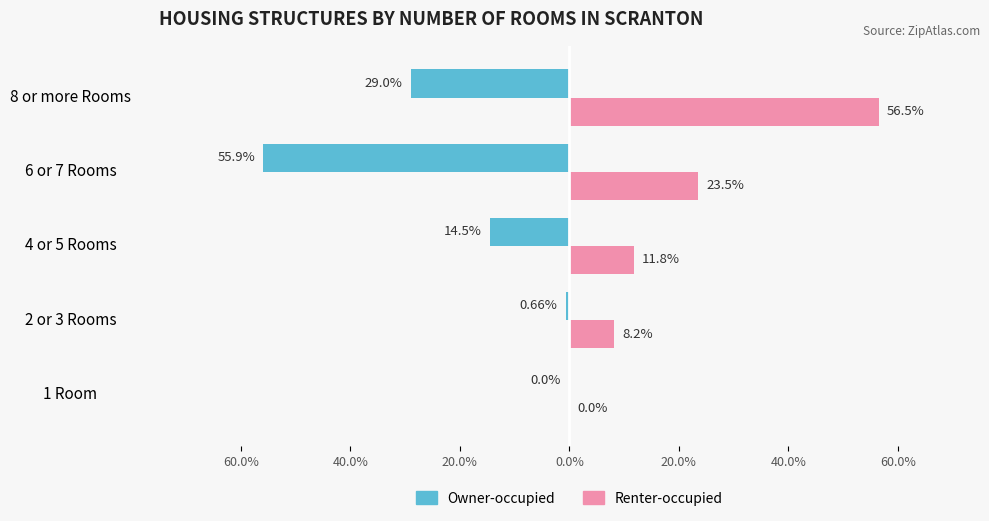

What are all the series names shown in the legend?

Owner-occupied, Renter-occupied